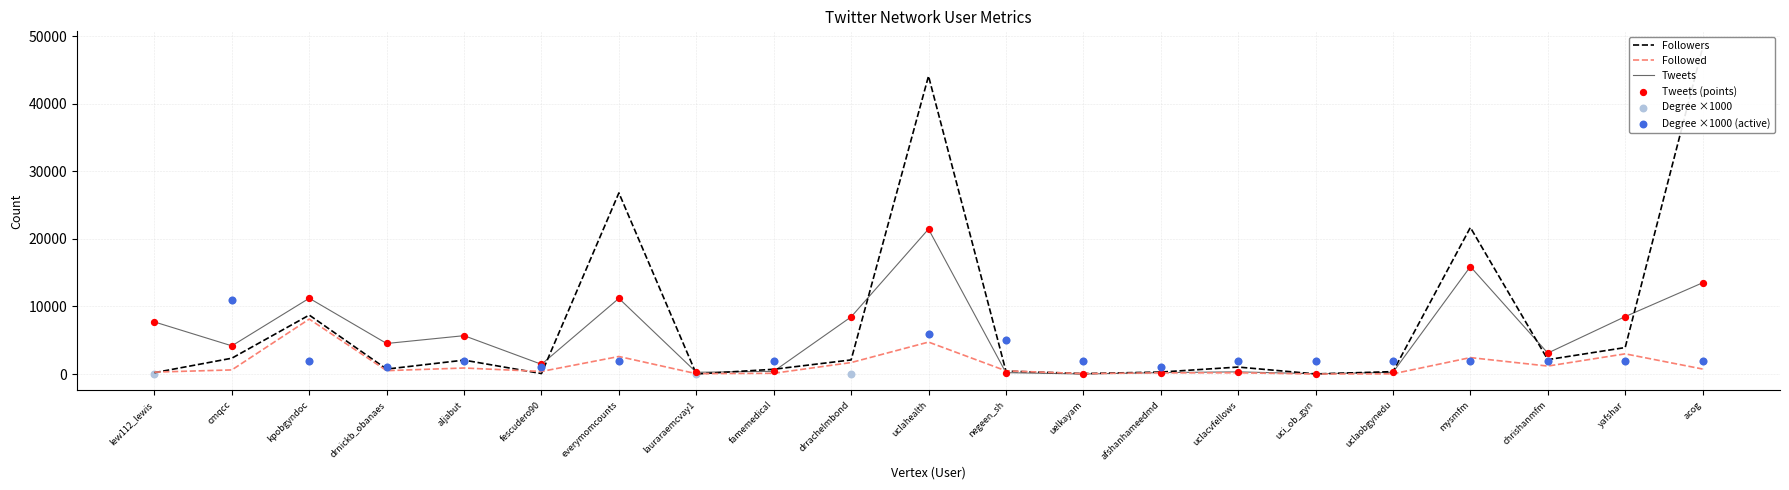

Is the value of Followers at uclahealth greater than the value of Followed at lew112_lewis?

Yes